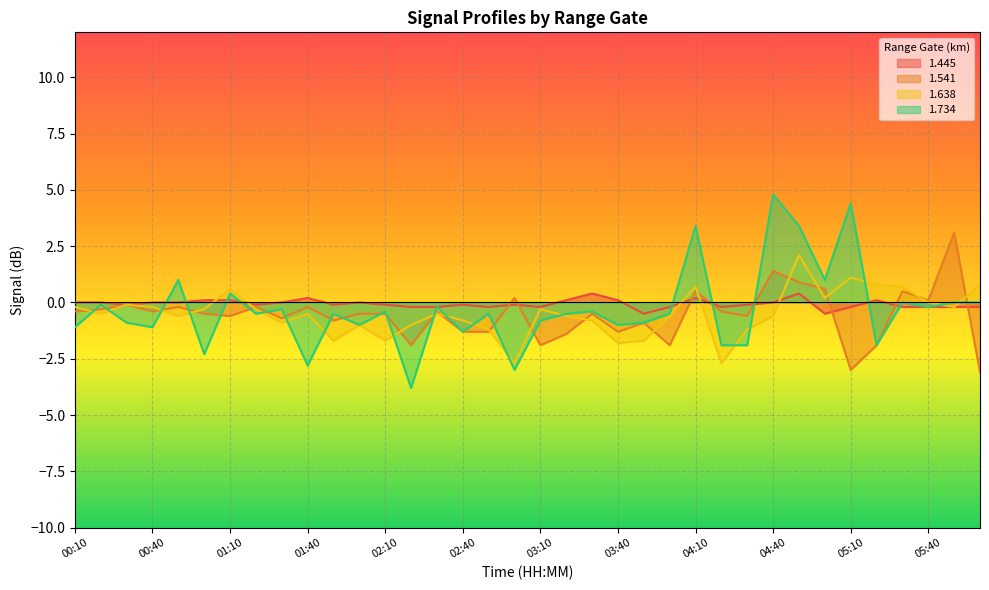

At which label does 1.638 first exceed 0?

01:10